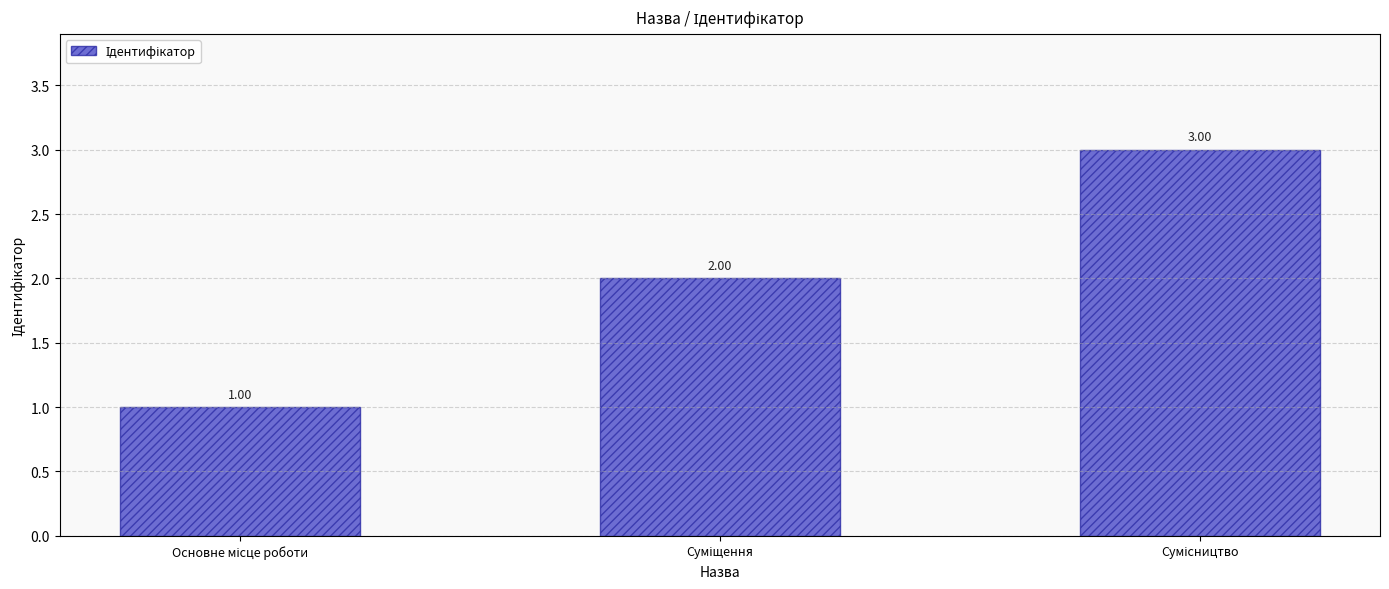

What is the minimum value shown in the chart?

1